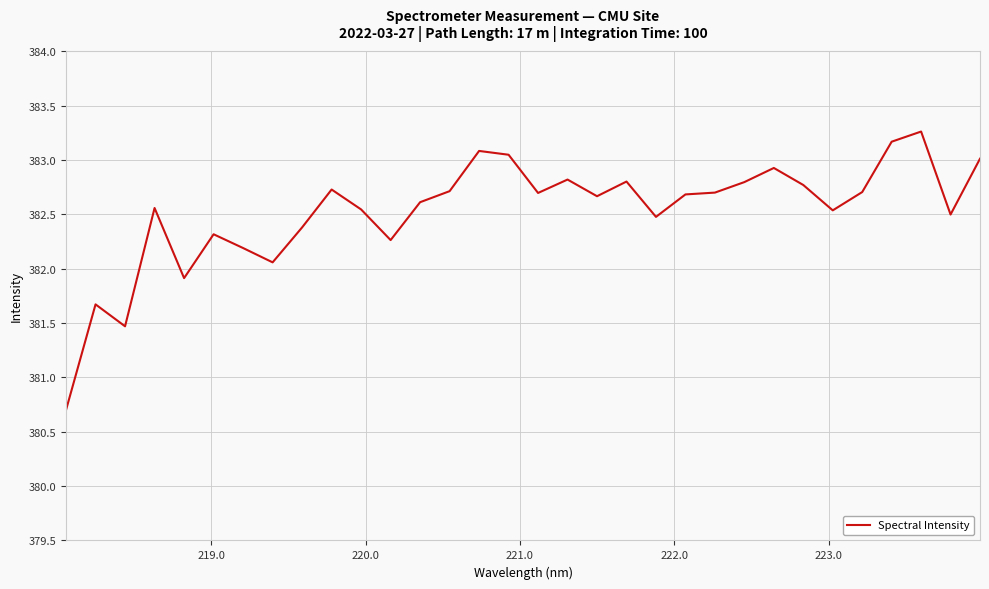

Does the chart display data point markers on the line(s)?

No